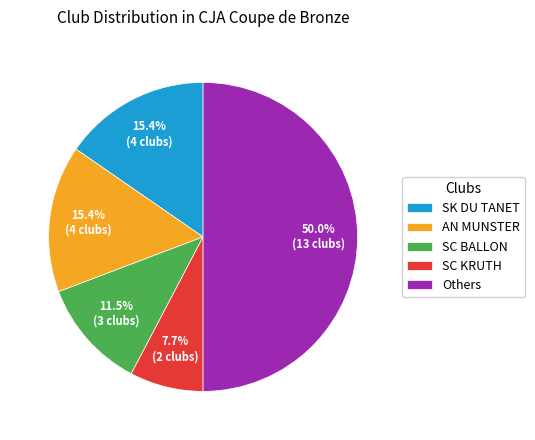

Is SC KRUTH the majority of the pie?

No